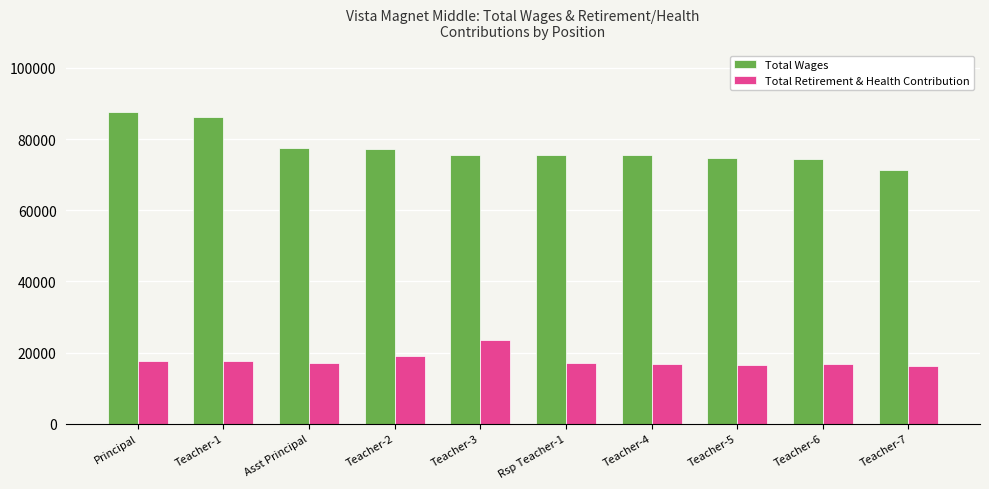

At which label is Total Retirement & Health Contribution closest to 19951?

Teacher-2